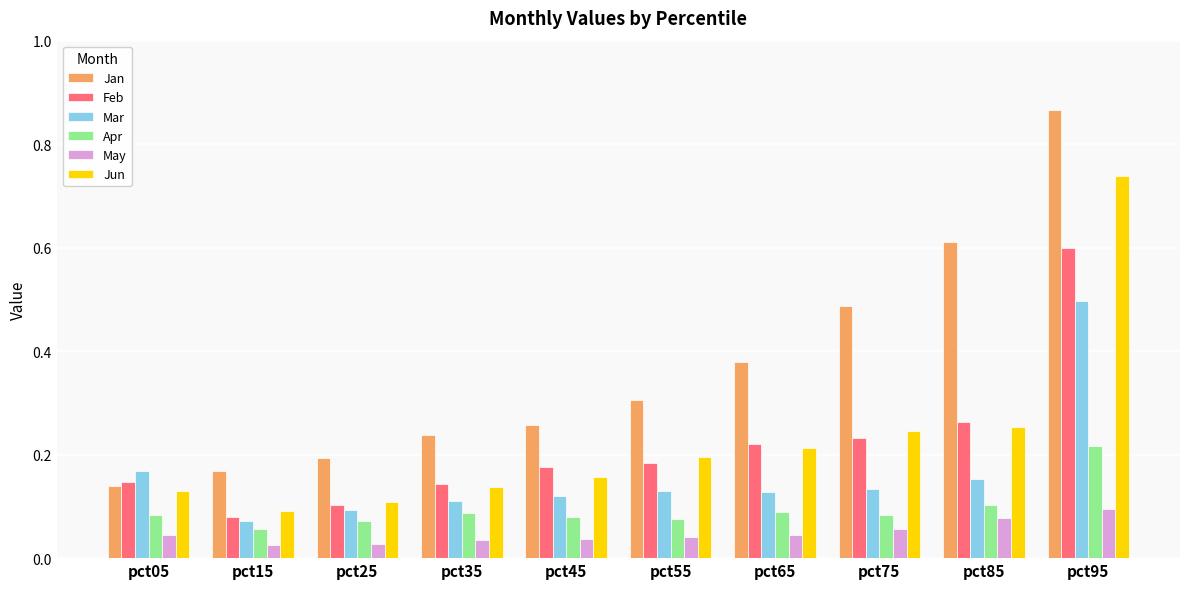

How many Feb values are between 0 and 1?

10